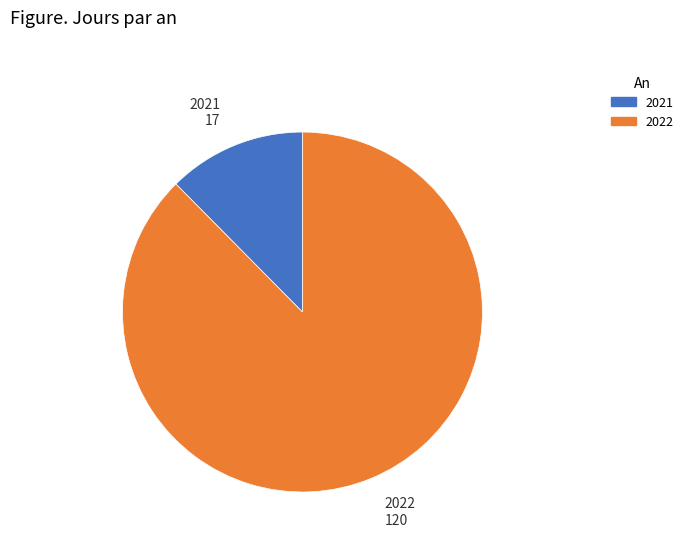

Combined, do 2022 and 2021 account for over 50%?

Yes